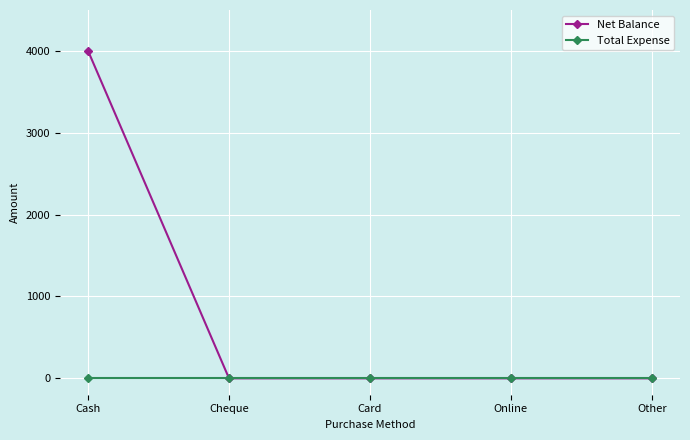

Reading left to right, what are all the values shown in this chart?

Net Balance: Cash=4000	Cheque=0	Card=0	Online=0	Other=0
Total Expense: Cash=0	Cheque=0	Card=0	Online=0	Other=0